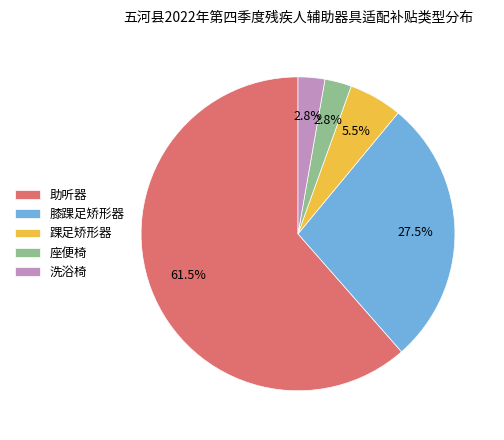

What is the ratio of the value at 座便椅 to the value at 膝踝足矫形器?

0.1